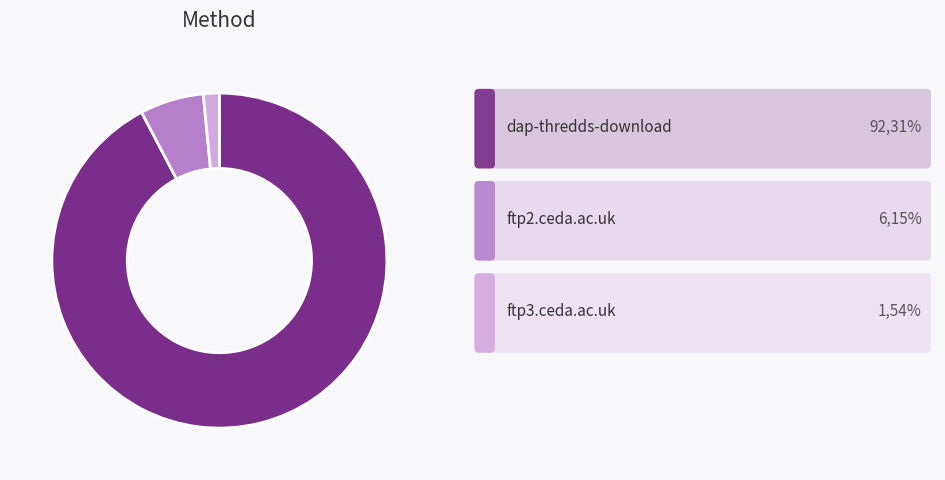

Does any single category account for the majority?

Yes